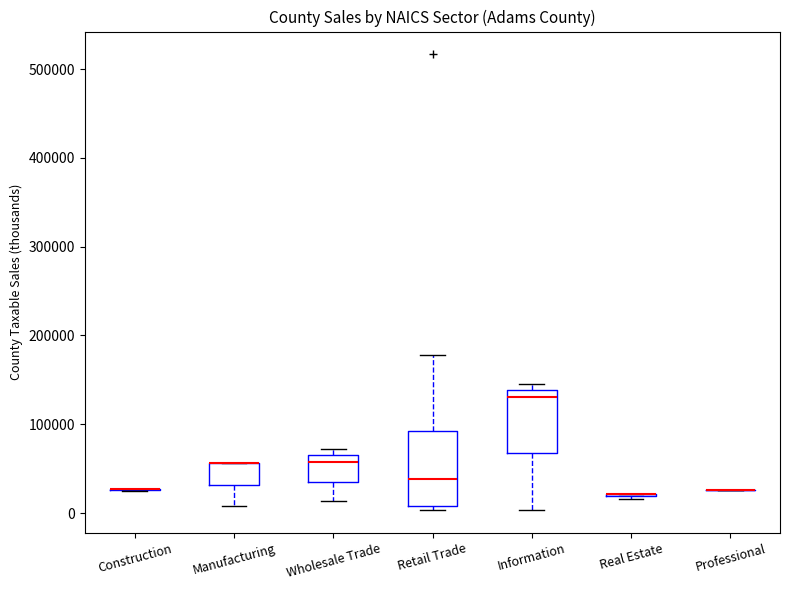

Reading left to right, read every box against the y-axis: the position of its median line, the range the box covers, and the ends of its whiskers. The values are not printed on the chart, so give them approximately, as read against the axis.

Construction: box collapsed to a line at 30000, whiskers 20000 to 30000
Manufacturing: median 60000 (drawn on the box's upper edge), box 30000 to 60000, whiskers 10000 to 60000
Wholesale Trade: median 60000, box 40000 to 70000, whiskers 10000 to 70000 (just above the box's upper edge)
Retail Trade: median 40000, box 10000 to 90000, whiskers 0 to 180000
Information: median 130000, box 70000 to 140000, whiskers 0 to 140000 (just above the box's upper edge)
Real Estate: box collapsed to a line at 20000, whiskers 20000 to 20000
Professional: box collapsed to a line at 30000, whiskers 30000 to 30000